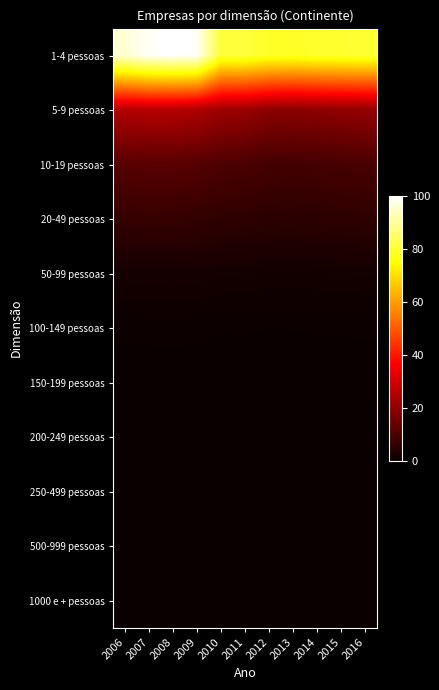

Reading left to right, list all the values displayed in this chart.

1-4 pessoas: 2006=95.7	2007=99.0	2008=100.0	2009=99.1	2010=80.2	2011=80.5	2012=78.4	2013=78.1	2014=79.1	2015=79.2	2016=79.6
5-9 pessoas: 2006=25.4	2007=25.9	2008=25.8	2009=24.8	2010=22.3	2011=21.6	2012=19.7	2013=19.2	2014=19.6	2015=20.1	2016=20.7
10-19 pessoas: 2006=11.6	2007=12.0	2008=12.0	2009=11.4	2010=10.2	2011=9.8	2012=8.8	2013=8.7	2014=8.9	2015=9.3	2016=9.5
20-49 pessoas: 2006=6.5	2007=6.8	2008=6.6	2009=6.2	2010=5.6	2011=5.4	2012=5.0	2013=5.0	2014=5.1	2015=5.3	2016=5.5
50-99 pessoas: 2006=1.8	2007=1.9	2008=1.9	2009=1.8	2010=1.6	2011=1.6	2012=1.5	2013=1.5	2014=1.5	2015=1.6	2016=1.6
100-149 pessoas: 2006=0.5	2007=0.5	2008=0.5	2009=0.5	2010=0.4	2011=0.4	2012=0.4	2013=0.4	2014=0.4	2015=0.4	2016=0.5
150-199 pessoas: 2006=0.2	2007=0.2	2008=0.2	2009=0.2	2010=0.2	2011=0.2	2012=0.2	2013=0.2	2014=0.2	2015=0.2	2016=0.2
200-249 pessoas: 2006=0.1	2007=0.1	2008=0.1	2009=0.1	2010=0.1	2011=0.1	2012=0.0	2013=0.0	2014=0.1	2015=0.1	2016=0.1
250-499 pessoas: 2006=0.2	2007=0.2	2008=0.2	2009=0.2	2010=0.1	2011=0.2	2012=0.1	2013=0.1	2014=0.1	2015=0.1	2016=0.2
500-999 pessoas: 2006=0.0	2007=0.0	2008=0.0	2009=0.0	2010=0.0	2011=0.0	2012=0.0	2013=0.0	2014=0.0	2015=0.0	2016=0.0
1000 e + pessoas: 2006=0.0	2007=0.0	2008=0.0	2009=0.0	2010=0.0	2011=0.0	2012=0.0	2013=0.0	2014=0.0	2015=0.0	2016=0.0